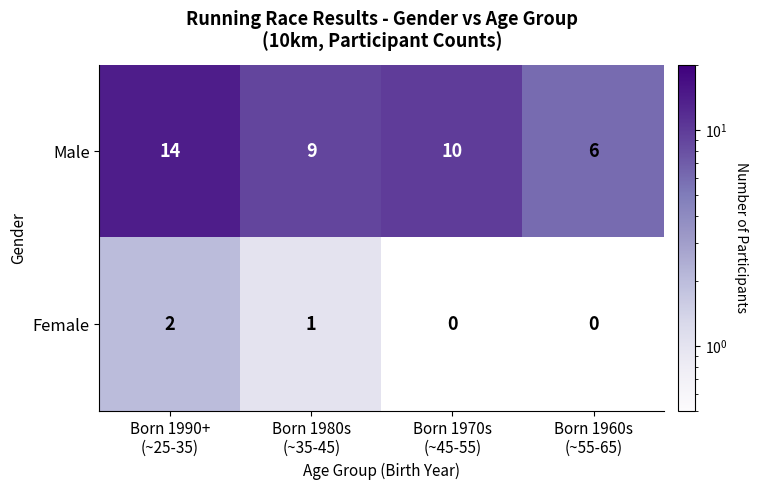

What is the spread (max minus min) of values at Born 1990+
(~25-35)?

12